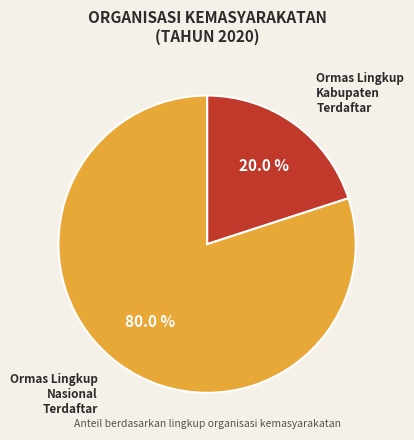

Which slice is the smallest?

Ormas Lingkup Kabupaten Terdaftar